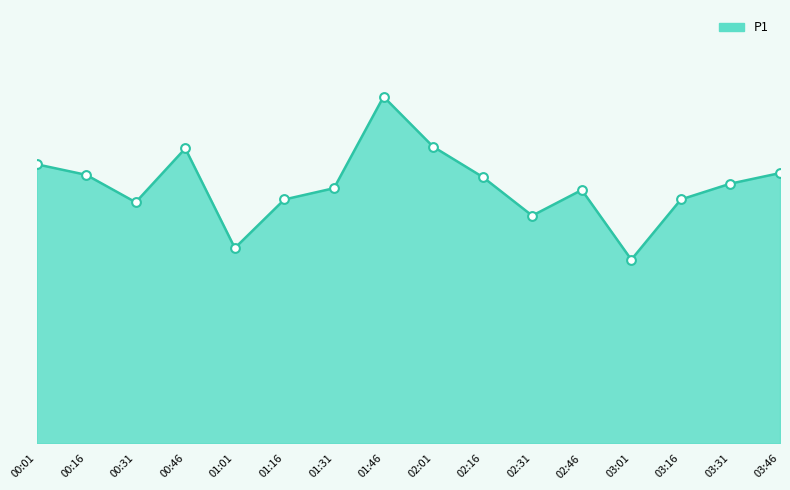

What is the change in value from 01:46 to 02:31?

-3.4